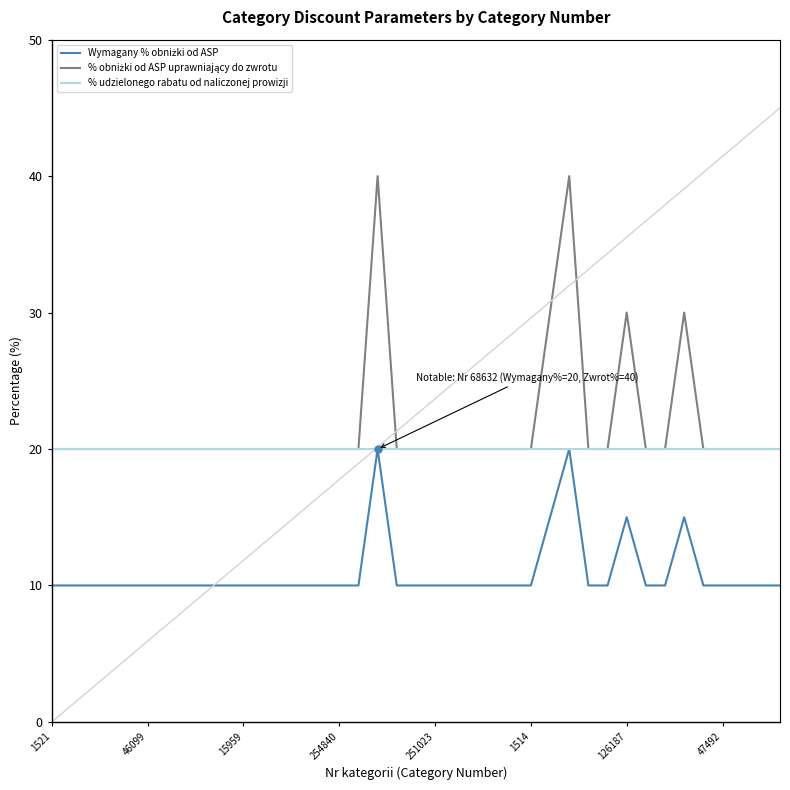

What is the maximum value shown in the chart?

40